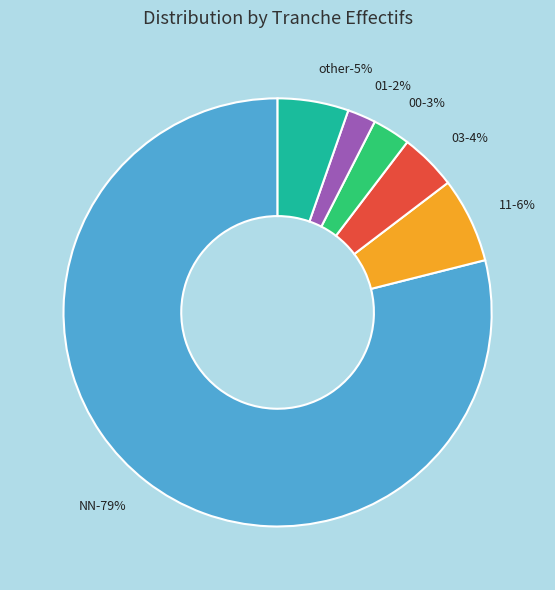

What is the total percentage of NN and other?

84.3%